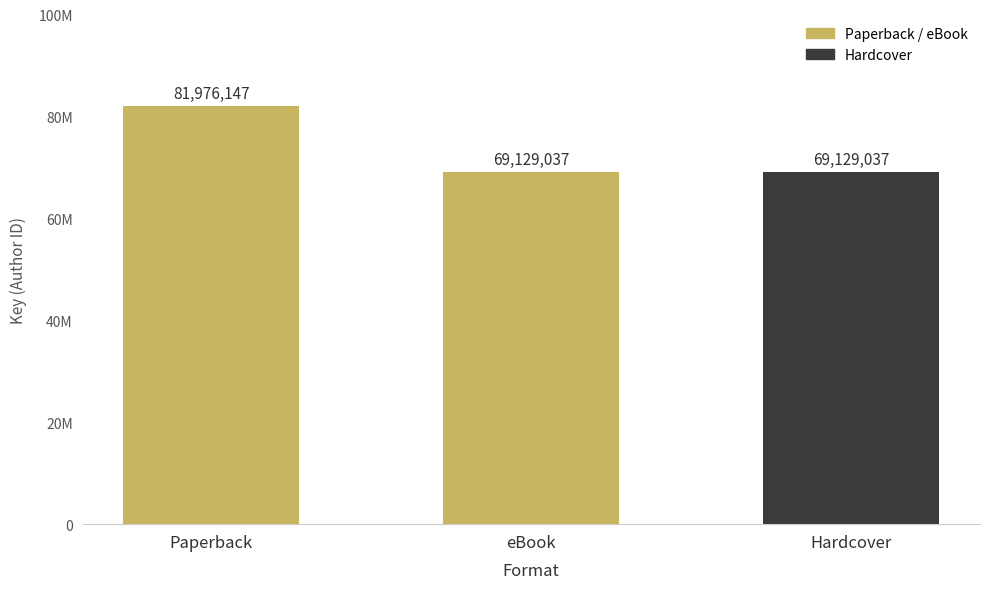

Does the chart contain any negative values?

No